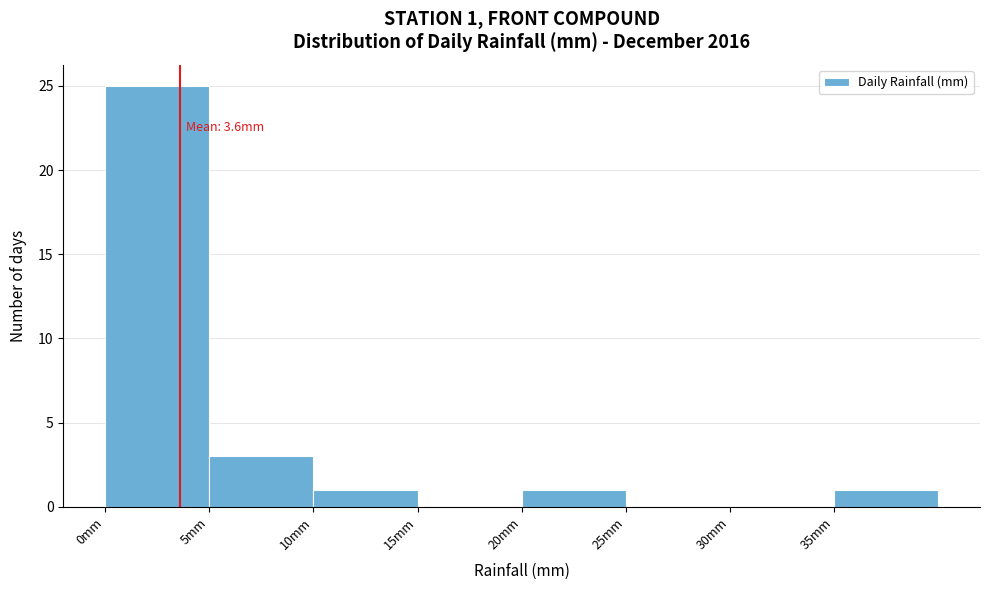

Which range on the x-axis has the tallest bar?

0 to 5